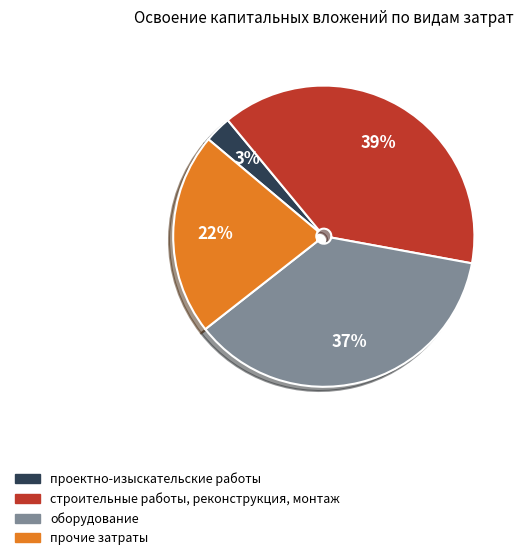

Which category has the biggest portion of the pie?

строительные работы, реконструкция, монтаж